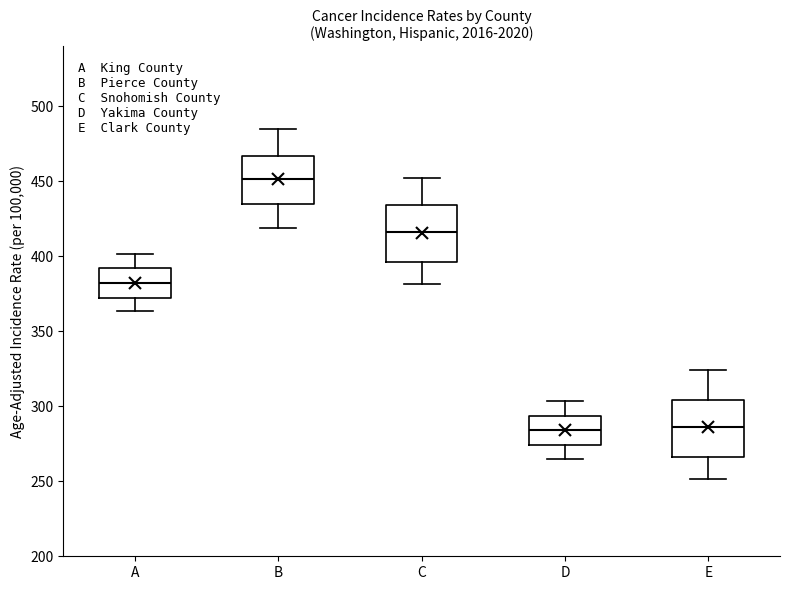

Reading left to right, transcribe this box plot: for each box, give where its median line is, the range the box spans, and where its two whiskers end, as read against the y-axis. The values are not printed on the chart, so give them approximately, as read against the axis.

A: median 380, box 375 to 395, whiskers 365 to 400
B: median 450, box 435 to 465, whiskers 420 to 485
C: median 415, box 395 to 435, whiskers 380 to 450
D: median 285, box 275 to 295, whiskers 265 to 305
E: median 285, box 265 to 305, whiskers 250 to 325